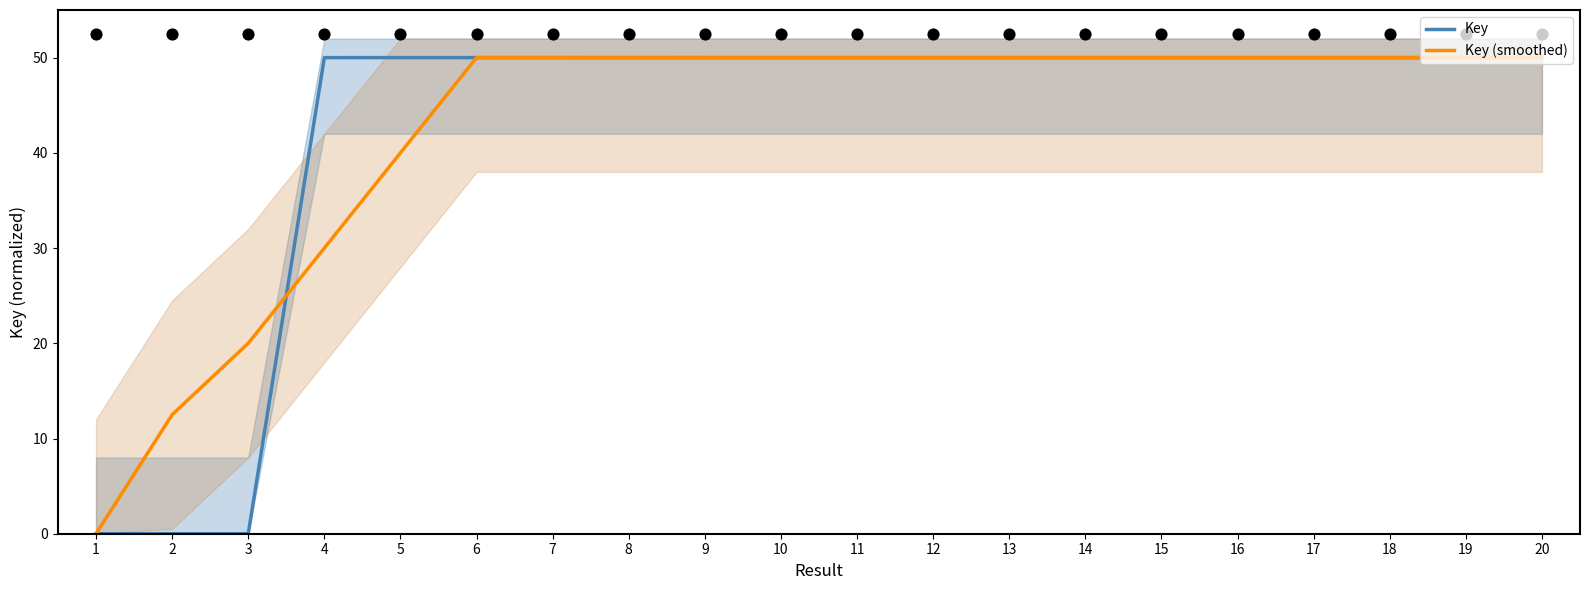

Is the value of Key (smoothed) at 14 greater than the value of Key at 2?

Yes